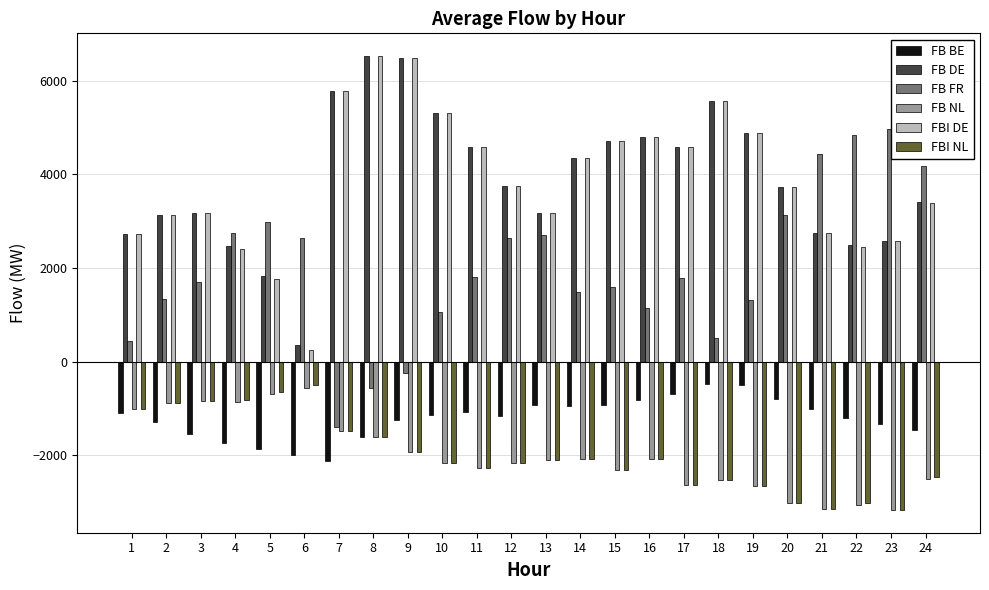

What is the spread (max minus min) of values at 24?

6679.5